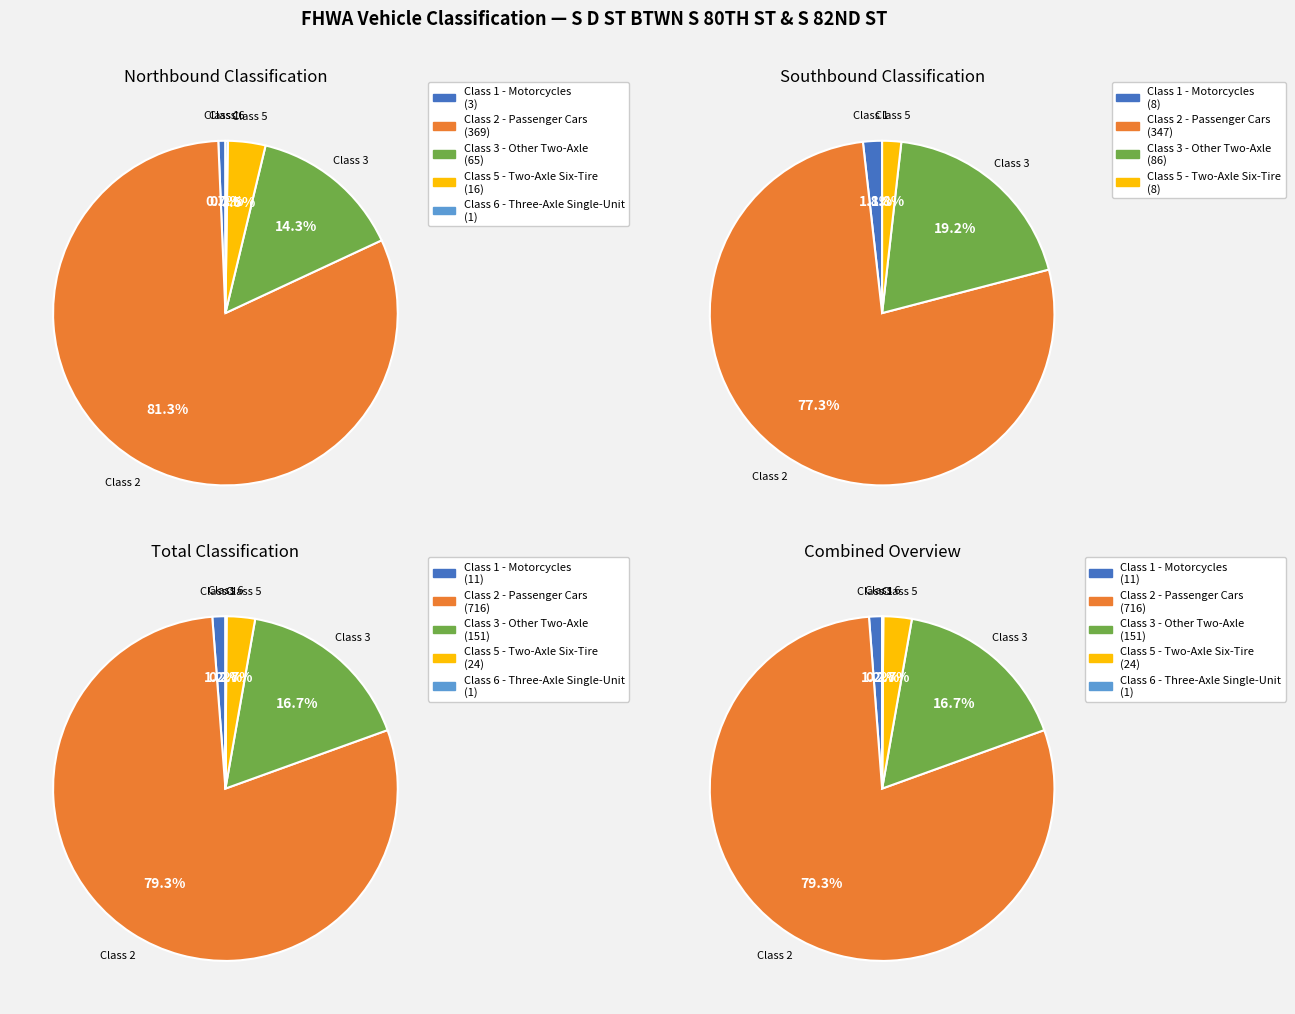

True or false: Class 5 - Two-Axle Six-Tire accounts for 1% of the total.

False